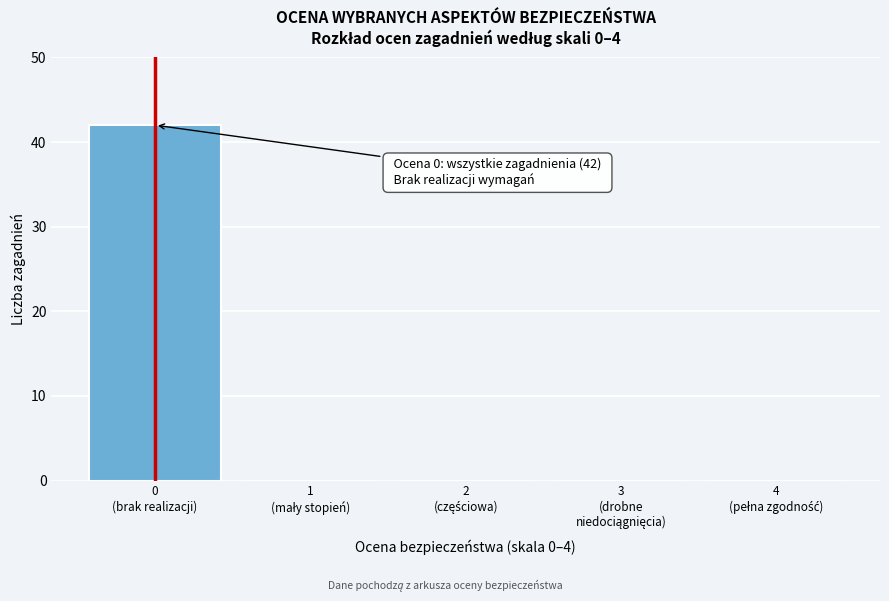

What is the greatest value displayed?

42